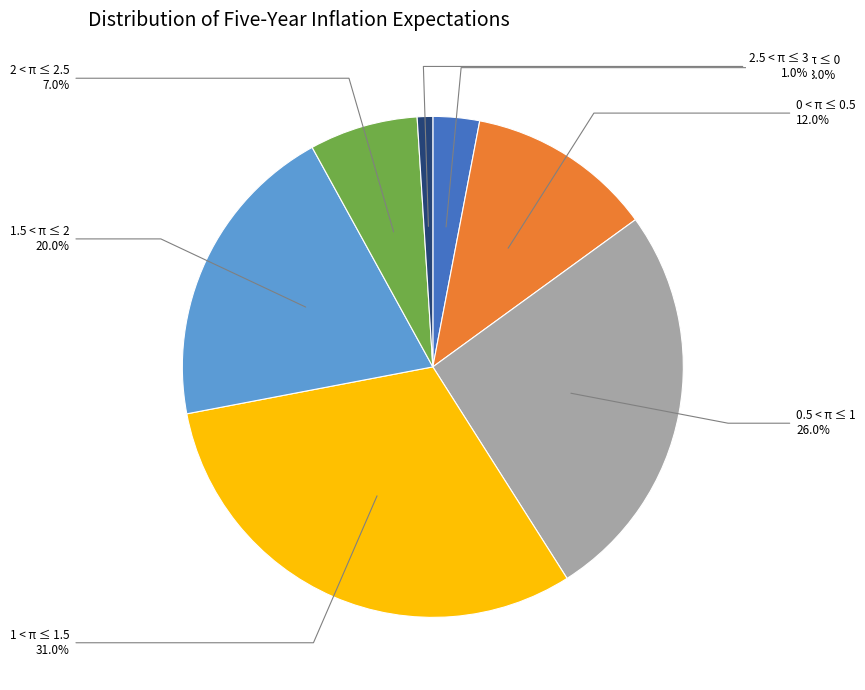

Does any single category account for the majority?

No